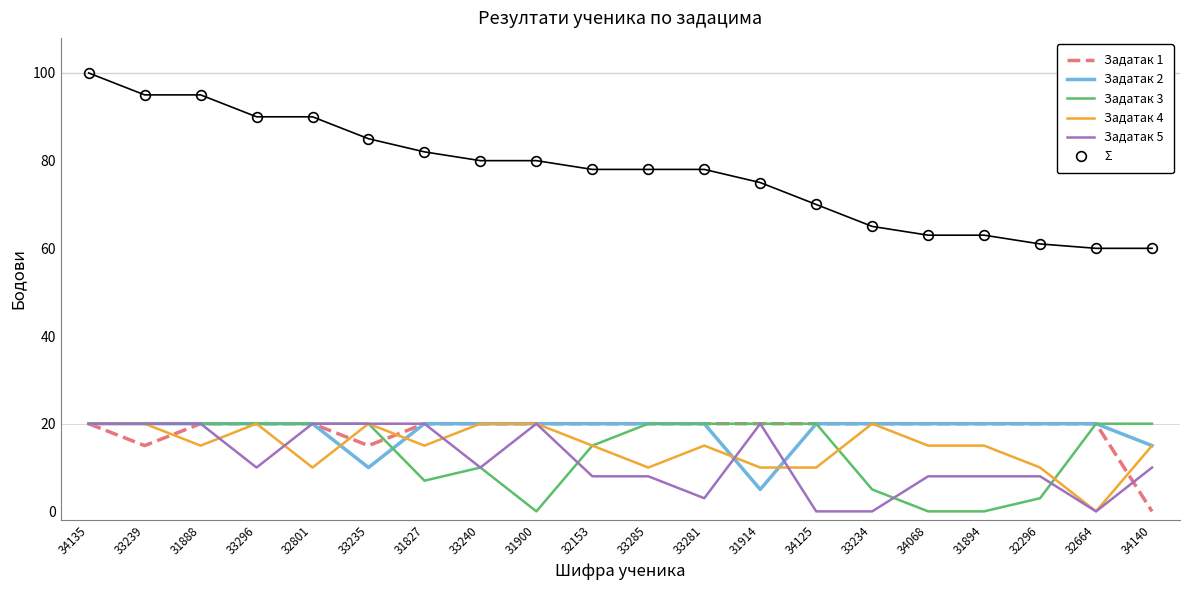

True or false: Задатак 3 and Задатак 4 cross at least once.

True